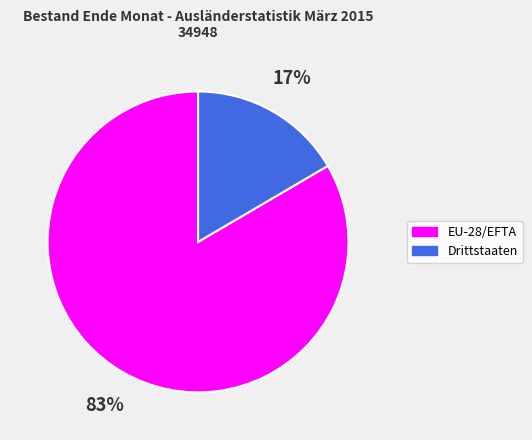

What is the largest slice in the pie chart?

EU-28/EFTA